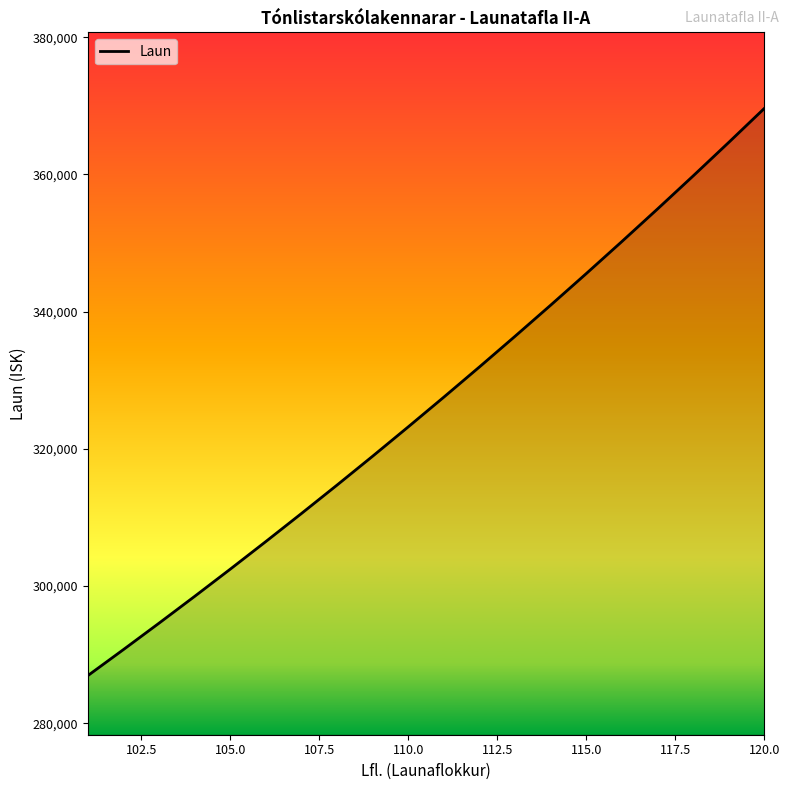

What is the difference between the maximum and minimum values?

82670